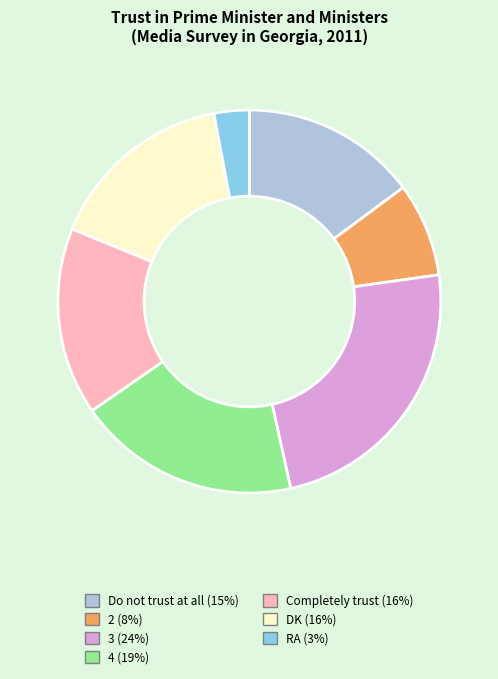

What is the largest slice in the pie chart?

3